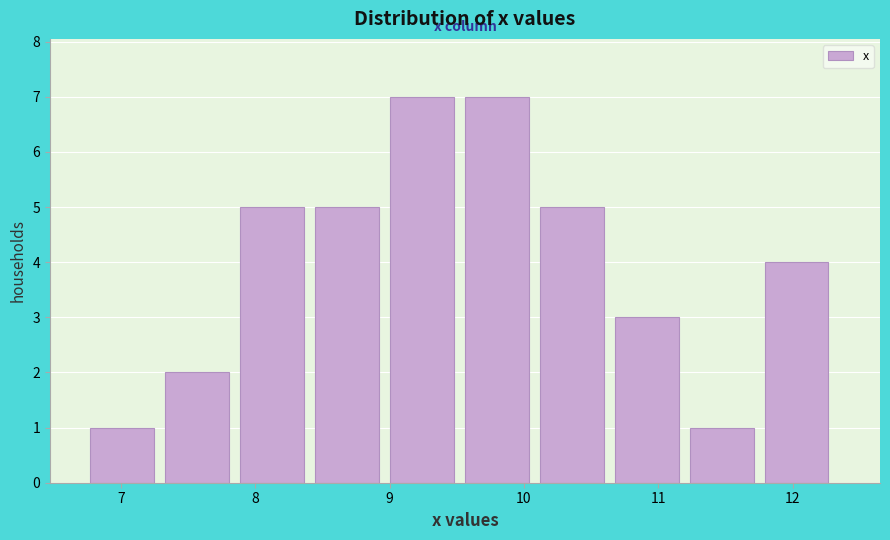

Reading left to right, transcribe this chart: for each bar, give the range it covers on the x-axis and its height. Neither the bar edges nor the heights are printed on the chart, so give them approximately, as read against the axes.

6.8 to 7.3: 1
7.3 to 7.9: 2
7.9 to 8.4: 5
8.4 to 9.0: 5
9.0 to 9.6: 7
9.6 to 10.1: 7
10.1 to 10.7: 5
10.7 to 11.2: 3
11.2 to 11.8: 1
11.8 to 12.3: 4